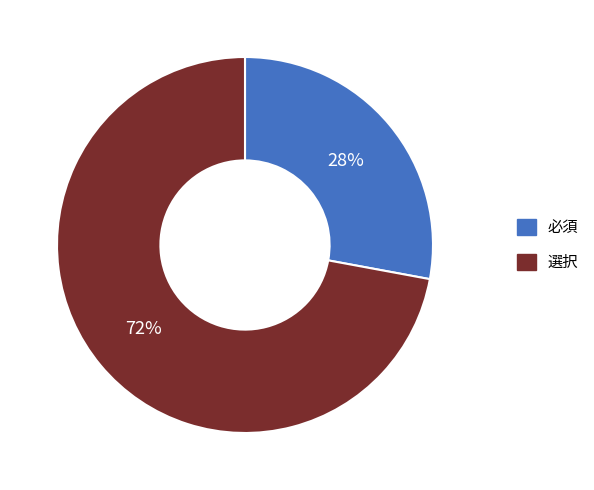

How many segments does this pie chart have?

2